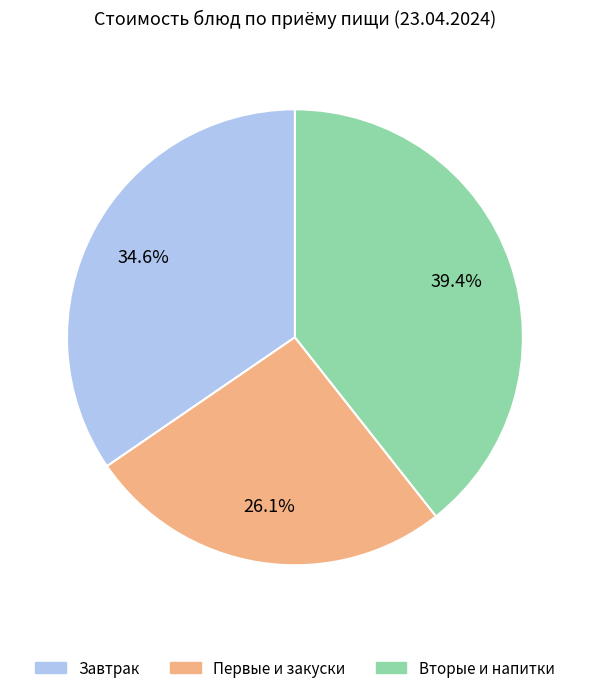

Does any single category account for the majority?

No